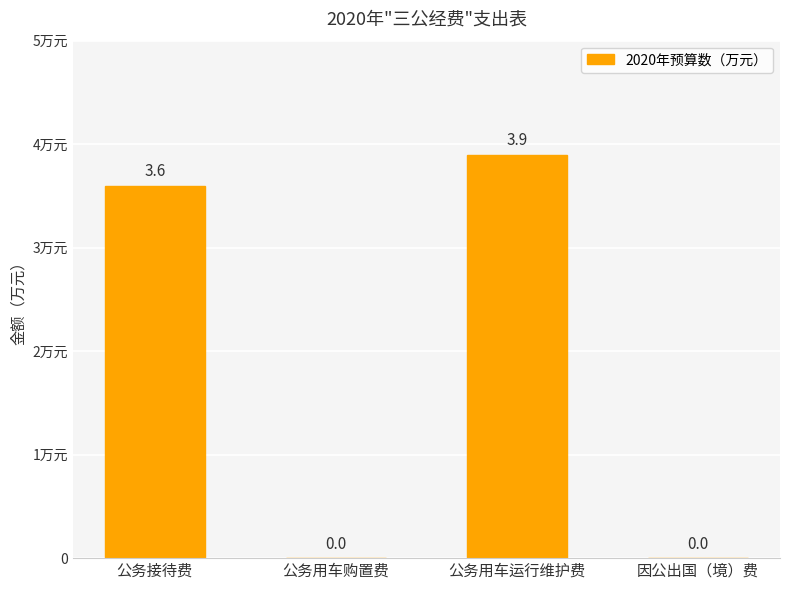

What is the label of the 1st bar from the right?

因公出国（境）费